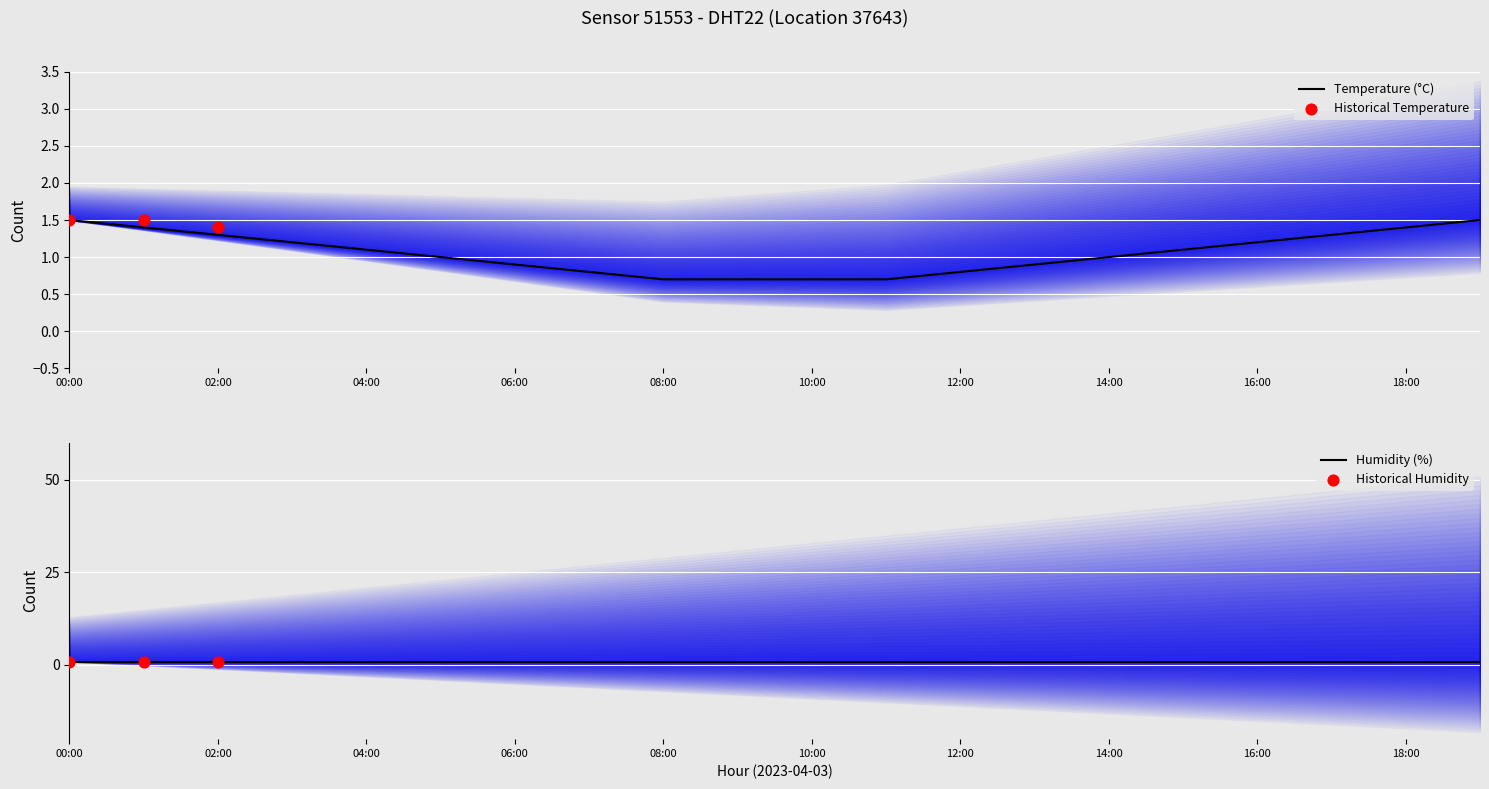

Between 05:00 and 10:00, which is larger?

05:00